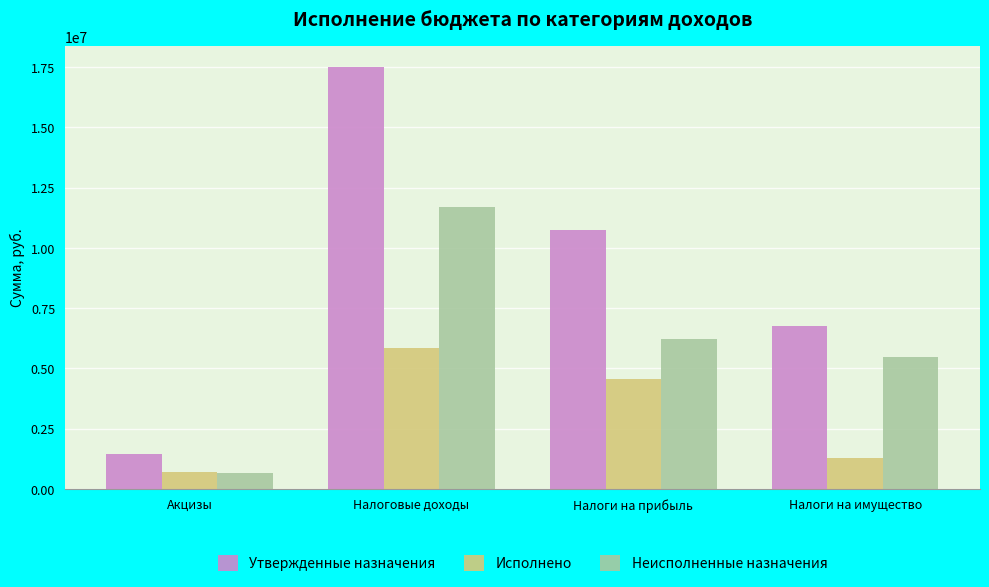

What is the difference between the maximum and minimum values in the Исполнено series?

5136195.8